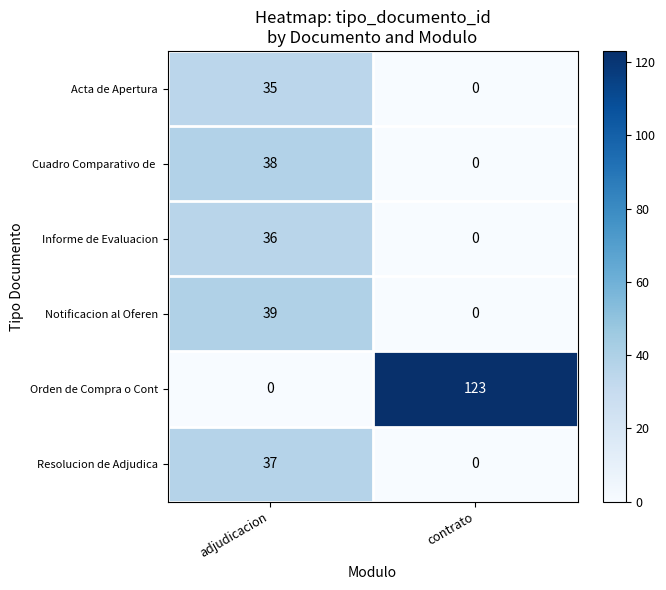

Count the number of categories in the chart.

2